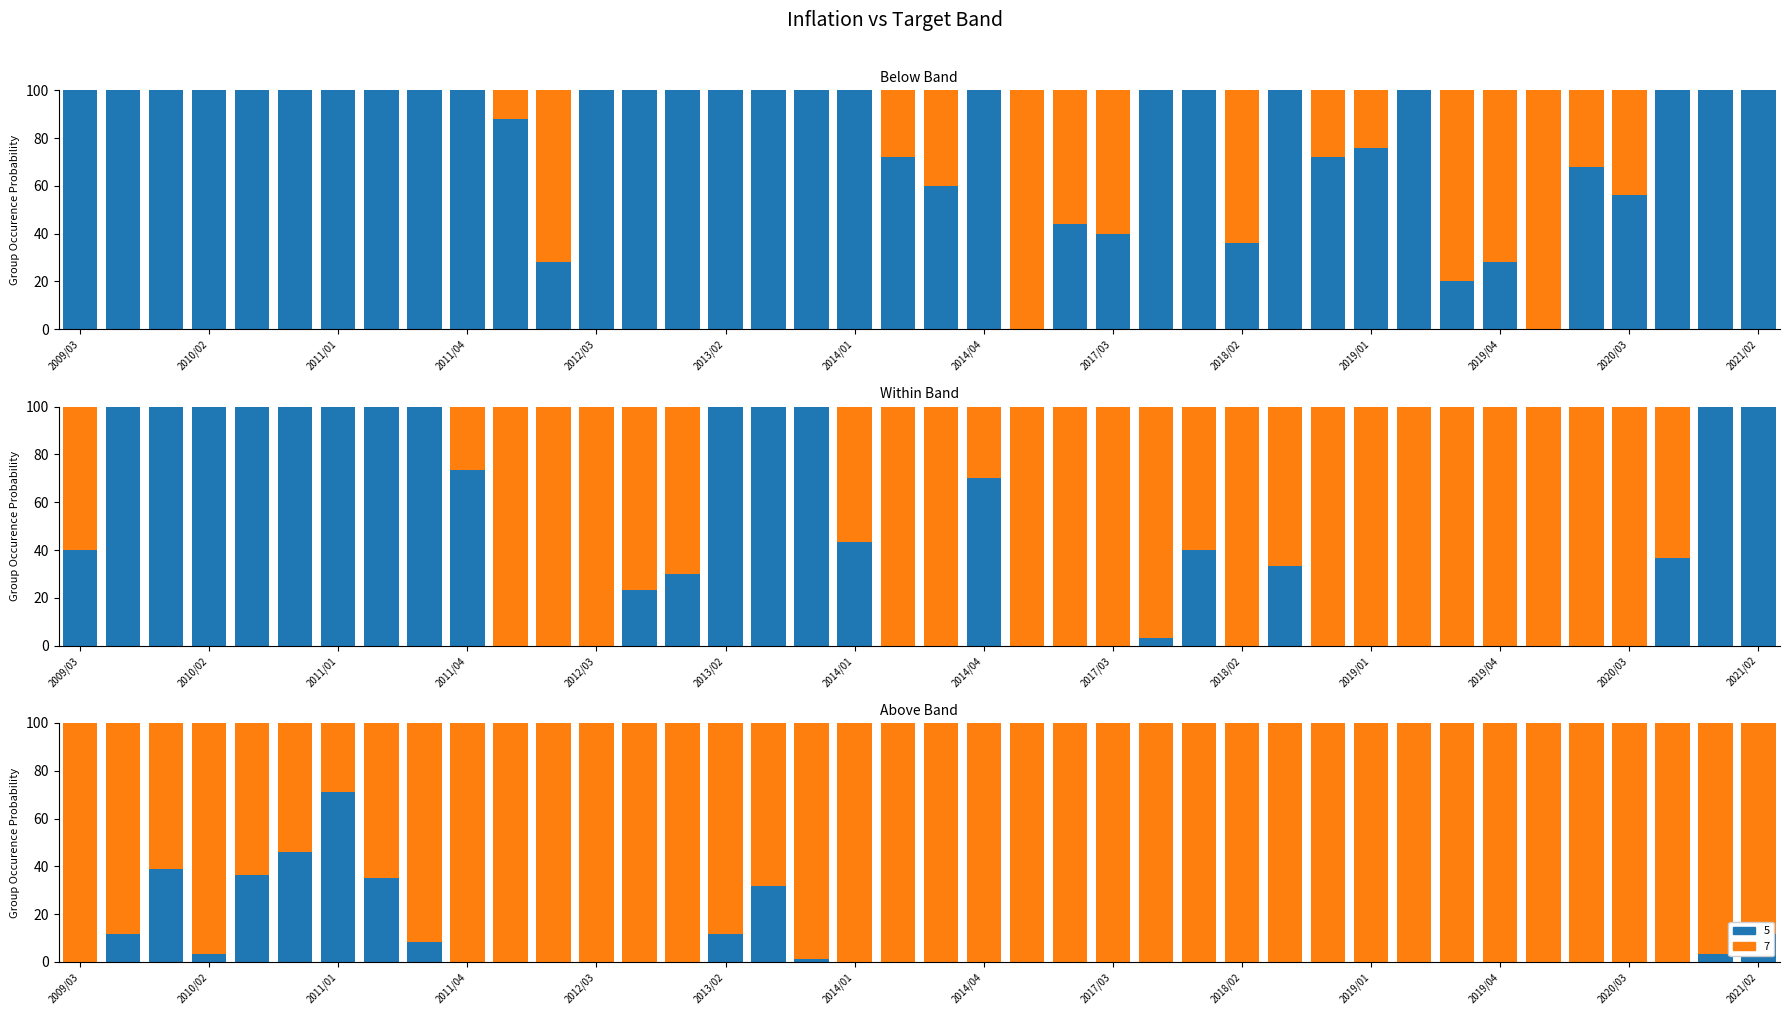

How many bars are there in each group?

2